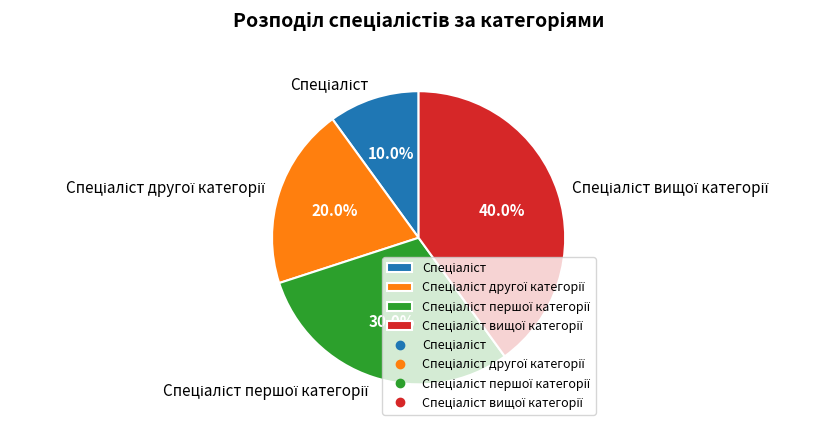

How many segments does this pie chart have?

4